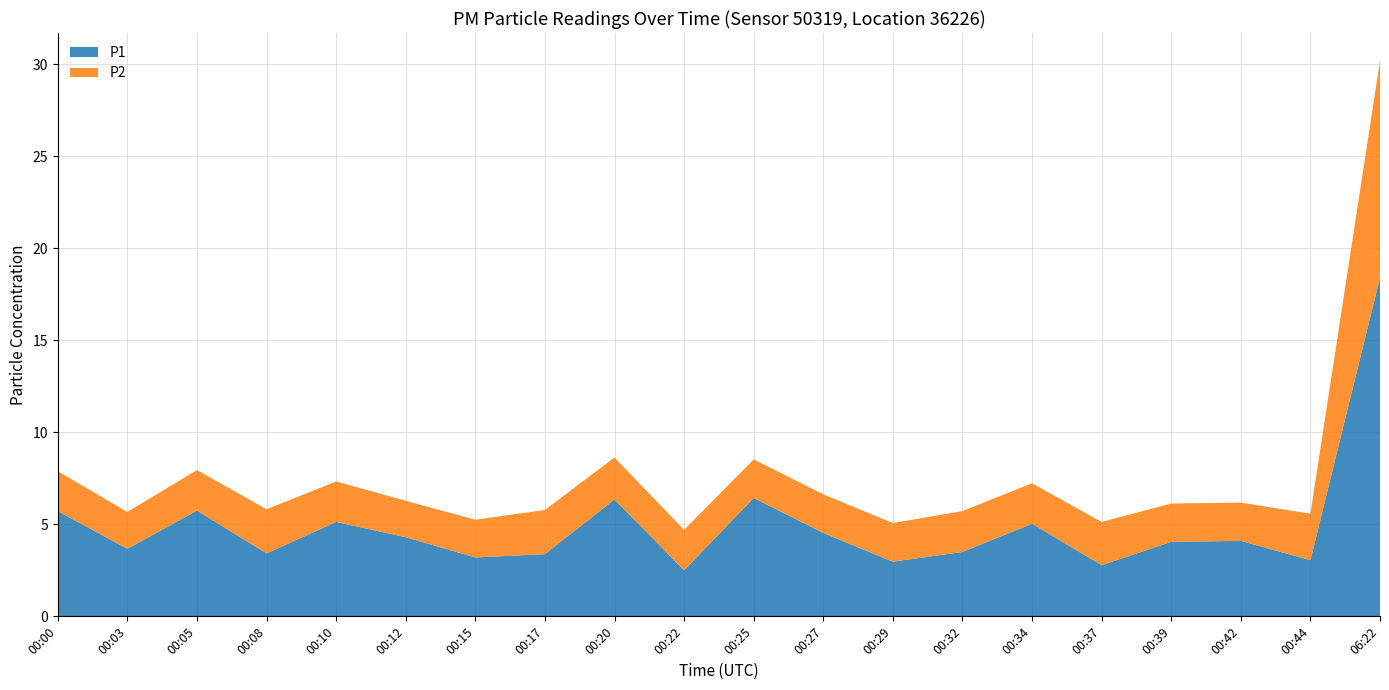

Reading left to right, what are all the values shown in this chart?

P1: 00:00=5.7	00:03=3.7	00:05=5.8	00:08=3.4	00:10=5.1	00:12=4.3	00:15=3.2	00:17=3.4	00:20=6.3	00:22=2.5	00:25=6.4	00:27=4.5	00:29=3.0	00:32=3.5	00:34=5.0	00:37=2.8	00:39=4.0	00:42=4.1	00:44=3.0	06:22=18.4
P2: 00:00=2.2	00:03=2.0	00:05=2.2	00:08=2.4	00:10=2.2	00:12=2.0	00:15=2.0	00:17=2.4	00:20=2.3	00:22=2.2	00:25=2.1	00:27=2.1	00:29=2.1	00:32=2.2	00:34=2.2	00:37=2.4	00:39=2.1	00:42=2.1	00:44=2.5	06:22=11.8